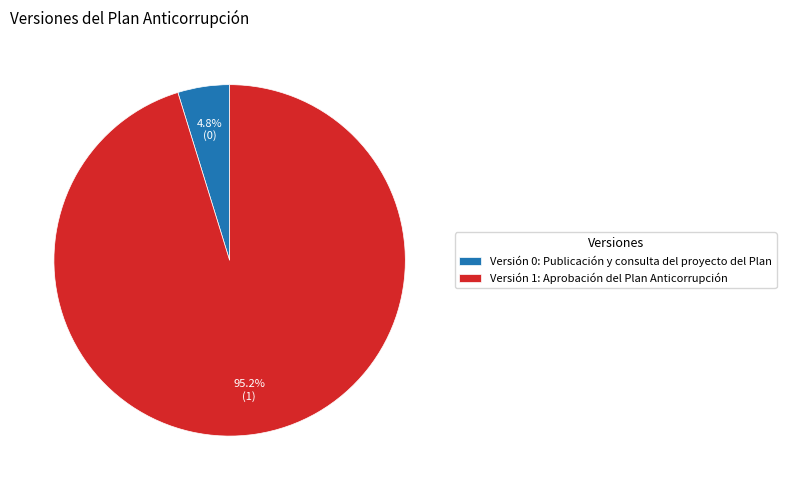

Which category accounts for the majority?

Versión 1: Aprobación del Plan Anticorrupción